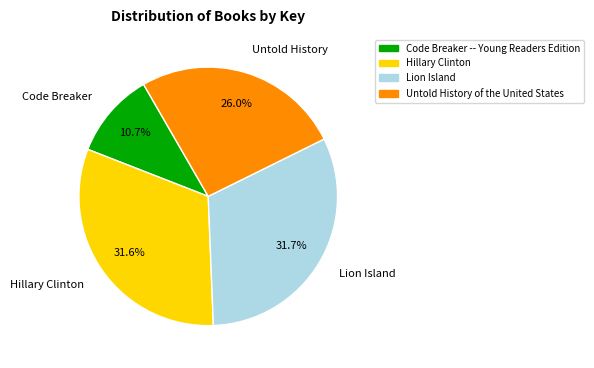

Is there a majority slice in this chart?

No